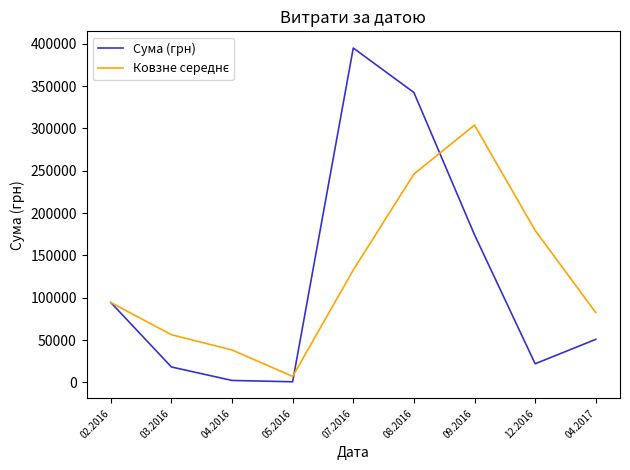

What is the total value across all series at 08.2016?

588502.1